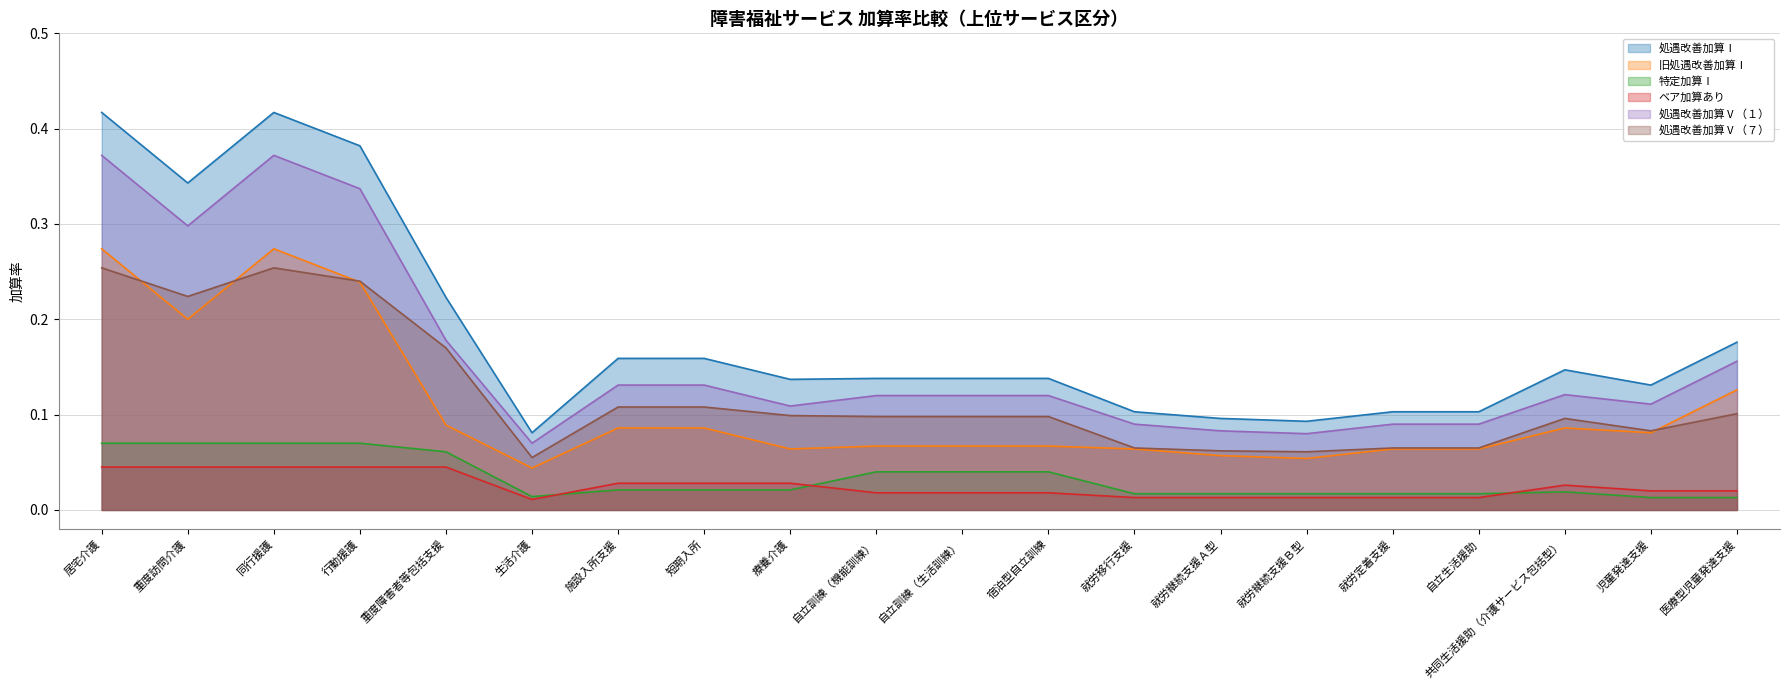

What is the value of the 旧処遇改善加算Ⅰ point at the 19th from the left?

0.1